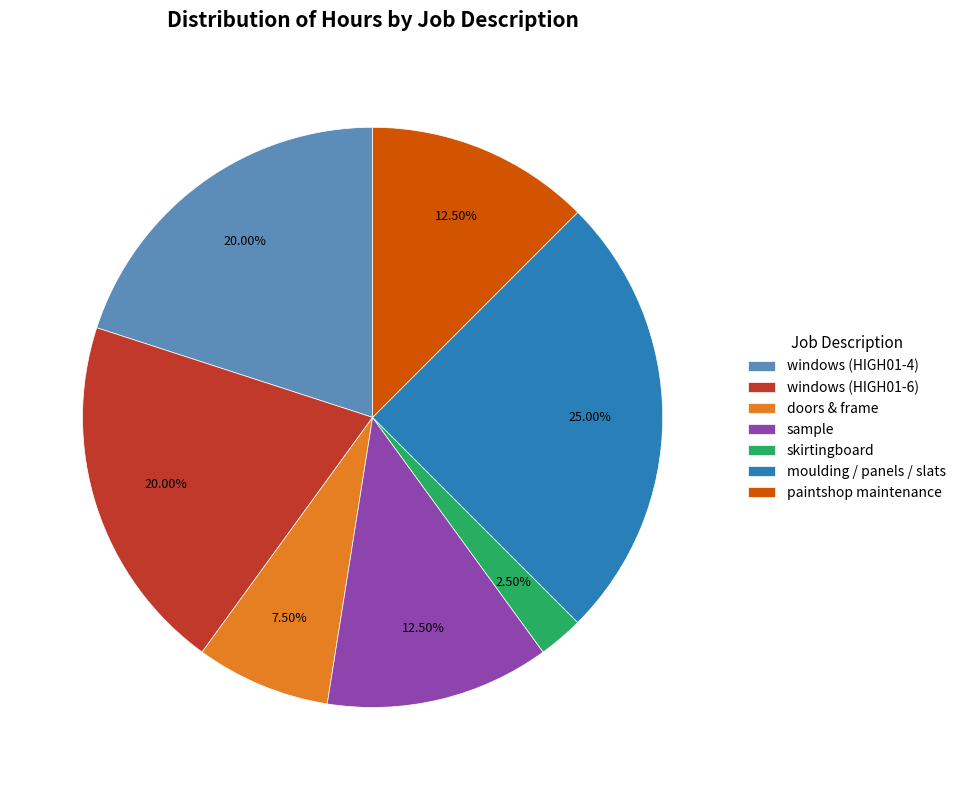

The skirtingboard slice represents 14% of the pie. True or false?

False